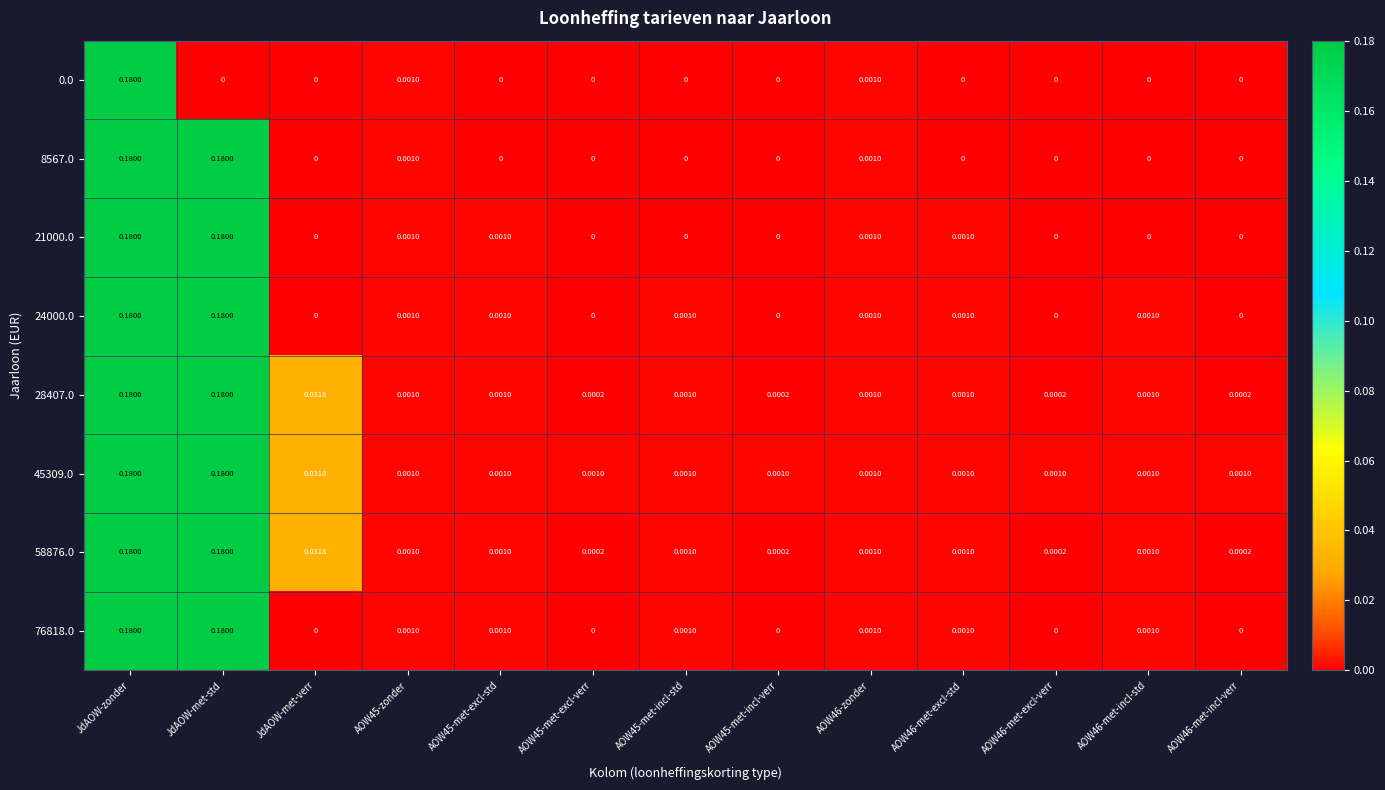

At how many categories does at least one series exceed 0?

13